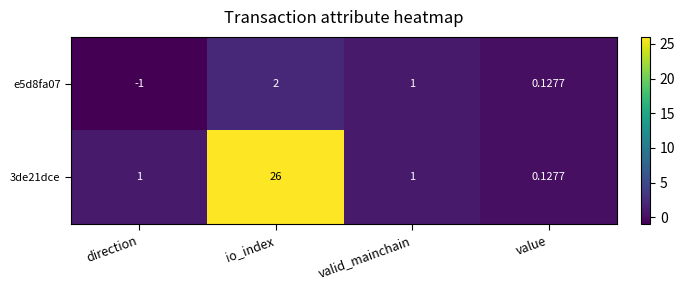

Rank the series by their average value, from highest to lowest.

3de21dce, e5d8fa07